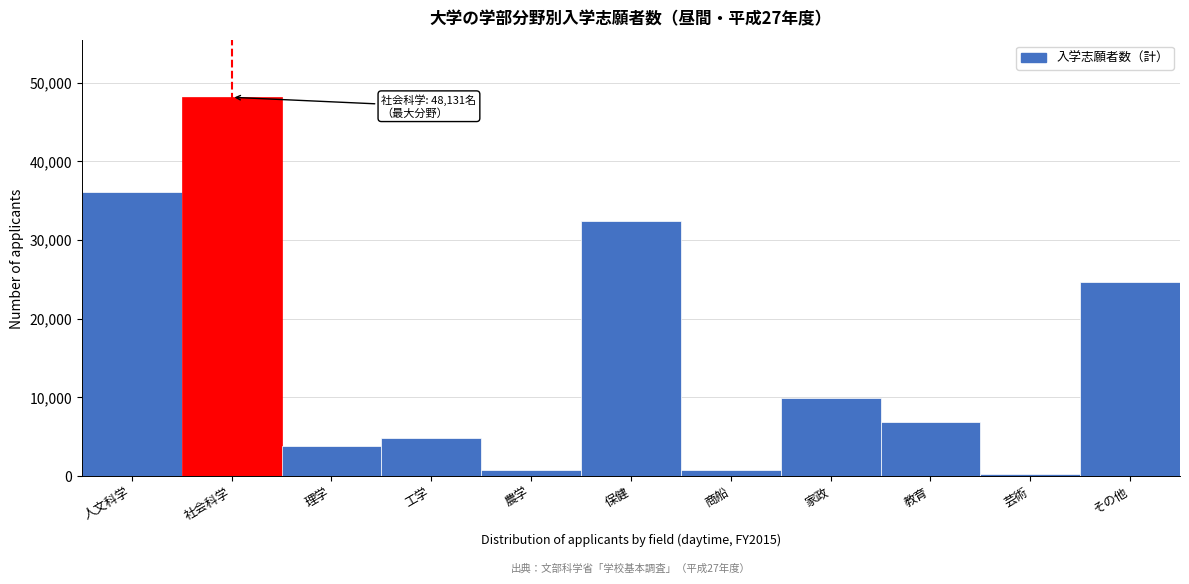

True or false: the data shows 6844 at 教育.

True